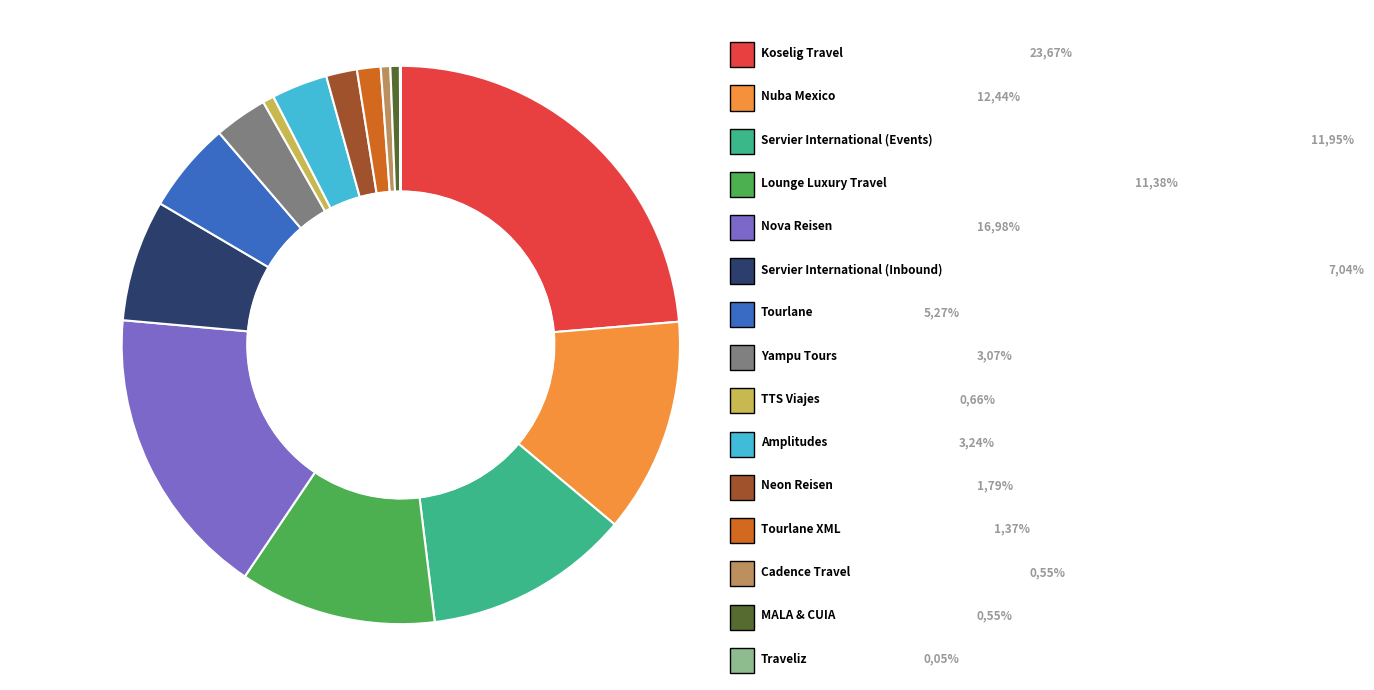

Is there any slice that represents more than half of the pie?

No